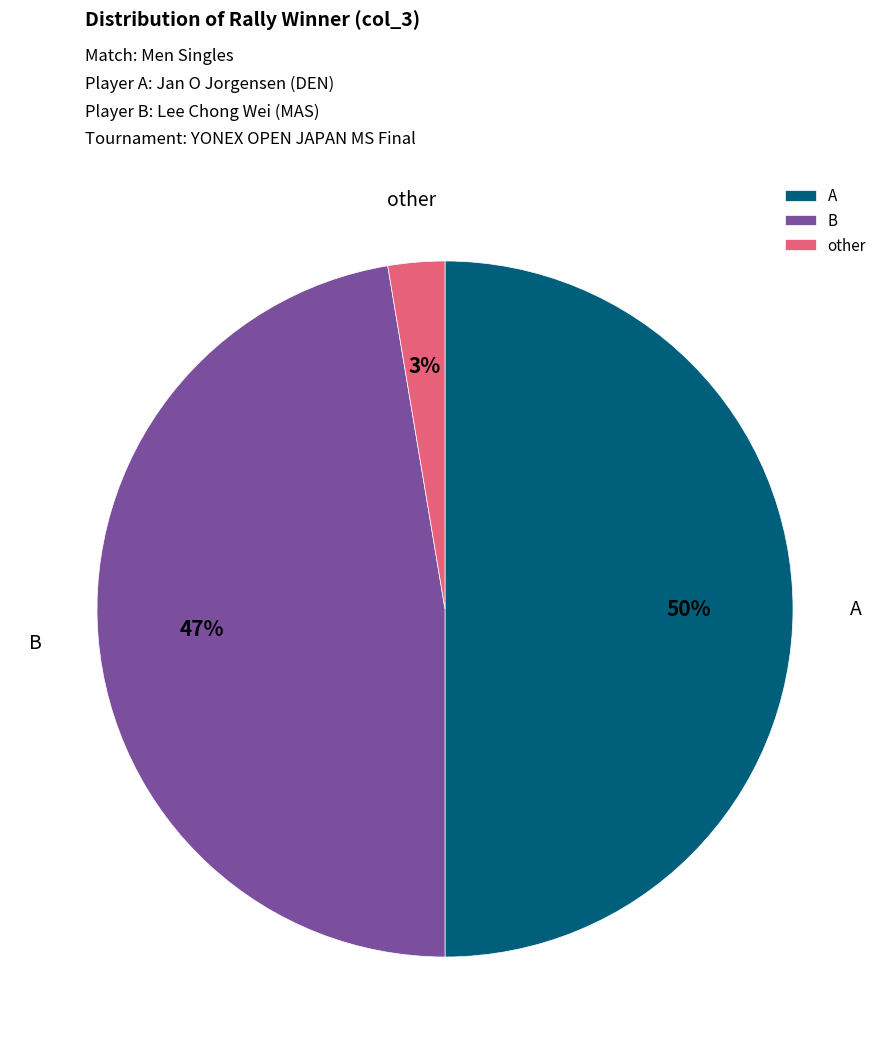

True or false: A accounts for 60% of the total.

False